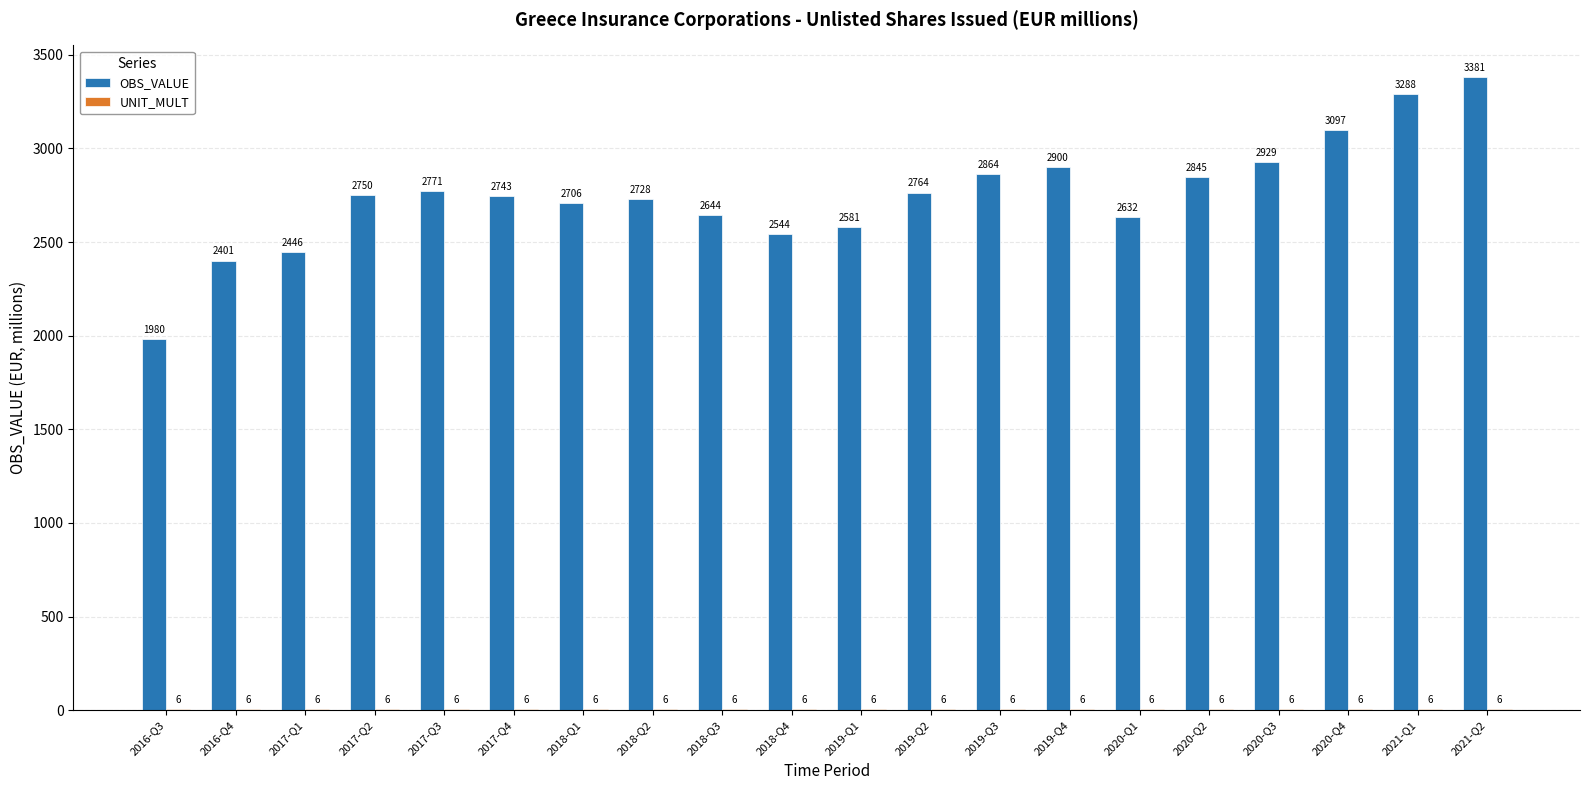

Which series changed the most between 2017-Q2 and 2017-Q4?

OBS_VALUE